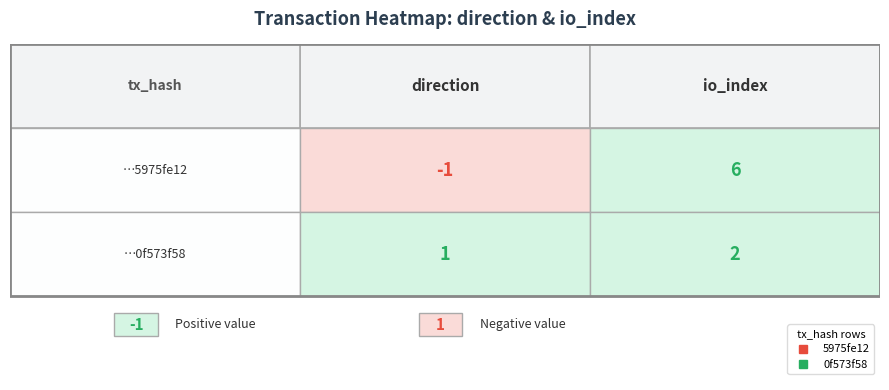

List the series in order of their peak value, lowest first.

0f573f58, 5975fe12